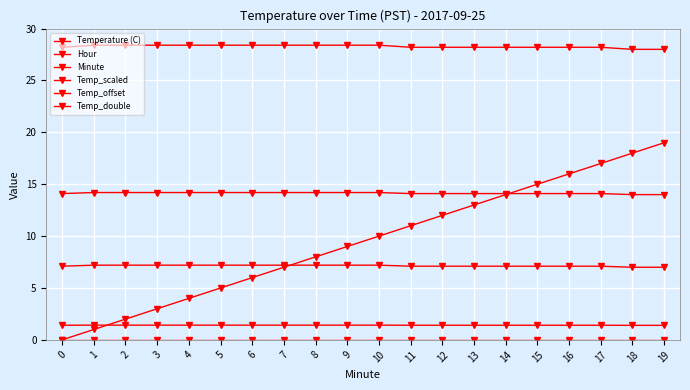

Reading left to right, transcribe all the data shown in this chart.

Temperature (C): 0=14.1	1=14.2	2=14.2	3=14.2	4=14.2	5=14.2	6=14.2	7=14.2	8=14.2	9=14.2	10=14.2	11=14.1	12=14.1	13=14.1	14=14.1	15=14.1	16=14.1	17=14.1	18=14.0	19=14.0
Hour: 0=0.0	1=0.0	2=0.0	3=0.0	4=0.0	5=0.0	6=0.0	7=0.0	8=0.0	9=0.0	10=0.0	11=0.0	12=0.0	13=0.0	14=0.0	15=0.0	16=0.0	17=0.0	18=0.0	19=0.0
Minute: 0=0.0	1=1.0	2=2.0	3=3.0	4=4.0	5=5.0	6=6.0	7=7.0	8=8.0	9=9.0	10=10.0	11=11.0	12=12.0	13=13.0	14=14.0	15=15.0	16=16.0	17=17.0	18=18.0	19=19.0
Temp_scaled: 0=1.4	1=1.4	2=1.4	3=1.4	4=1.4	5=1.4	6=1.4	7=1.4	8=1.4	9=1.4	10=1.4	11=1.4	12=1.4	13=1.4	14=1.4	15=1.4	16=1.4	17=1.4	18=1.4	19=1.4
Temp_offset: 0=7.1	1=7.2	2=7.2	3=7.2	4=7.2	5=7.2	6=7.2	7=7.2	8=7.2	9=7.2	10=7.2	11=7.1	12=7.1	13=7.1	14=7.1	15=7.1	16=7.1	17=7.1	18=7.0	19=7.0
Temp_double: 0=28.2	1=28.4	2=28.4	3=28.4	4=28.4	5=28.4	6=28.4	7=28.4	8=28.4	9=28.4	10=28.4	11=28.2	12=28.2	13=28.2	14=28.2	15=28.2	16=28.2	17=28.2	18=28.0	19=28.0